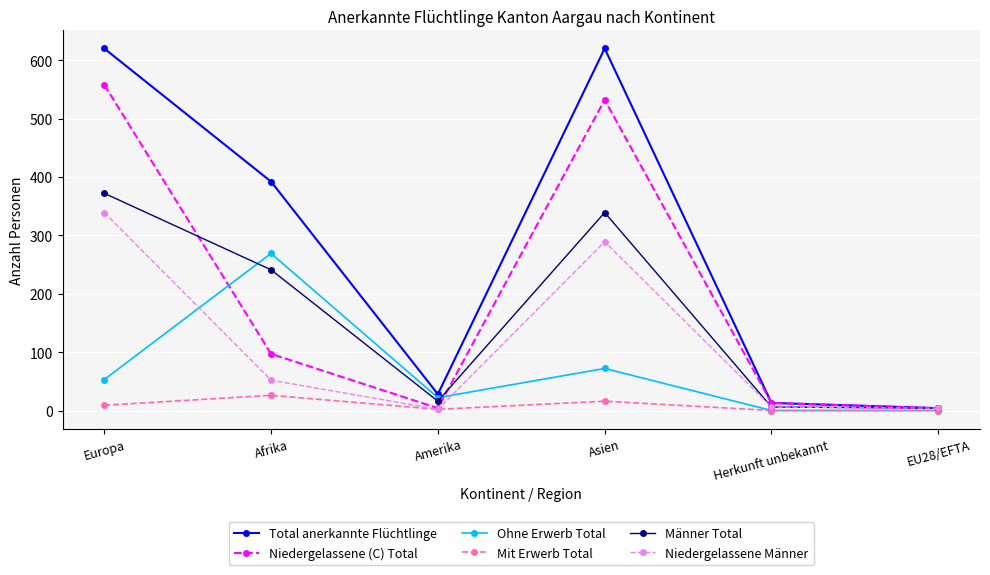

What is the sum of all Ohne Erwerb Total values?

416